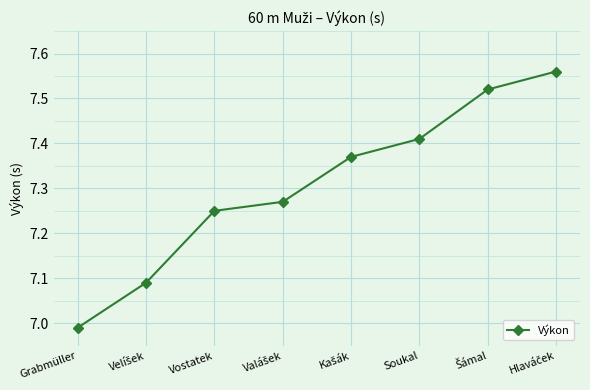

True or false: the data has more than 1 interior local peaks.

False